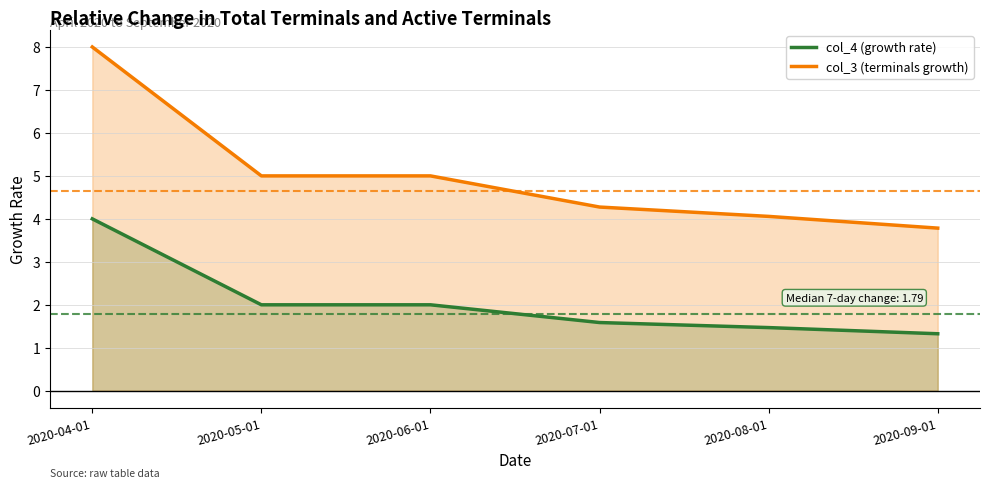

The col_3 (terminals growth) series shows 8.0 at 2020-04-01. True or false?

True